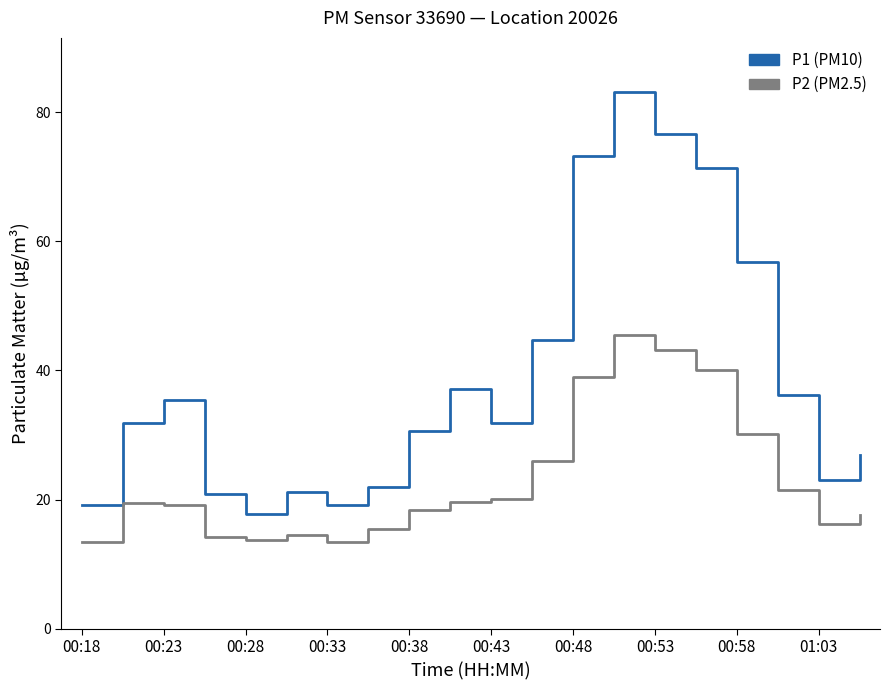

What is the greatest value displayed?

83.2